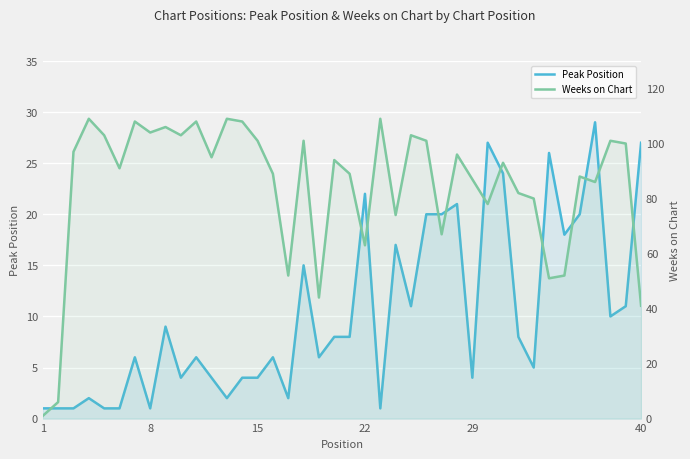

The Peak Position series shows 14 at 19. True or false?

False